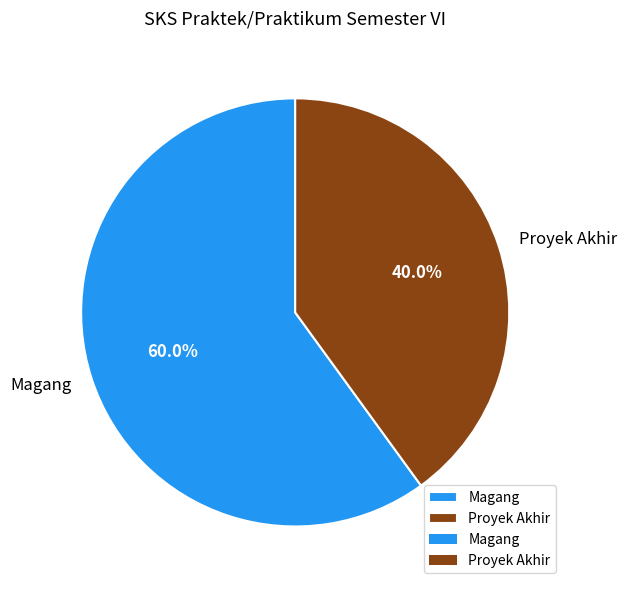

Between Proyek Akhir and Magang, which is larger?

Magang